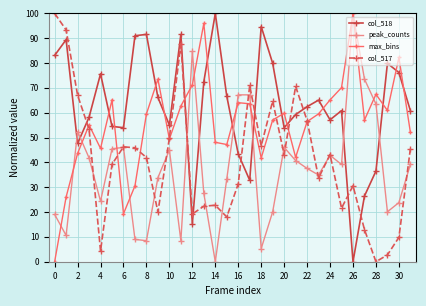

True or false: col_517 and col_518 cross at least once.

True